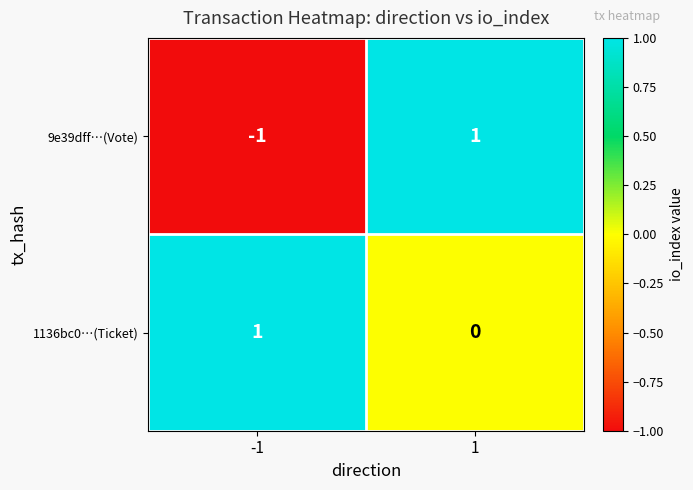

Which series changed the most between -1 and 1?

9e39dff…(Vote)